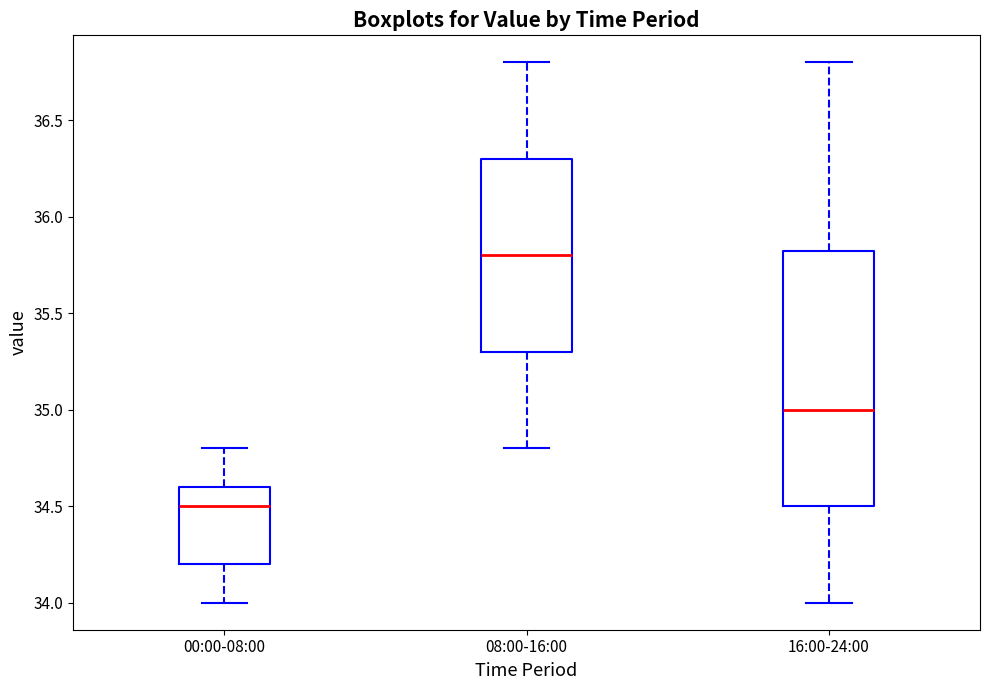

Reading left to right, read every box against the y-axis: the position of its median line, the range the box covers, and the ends of its whiskers. The values are not printed on the chart, so give them approximately, as read against the axis.

00:00-08:00: median 34.50, box 34.20 to 34.60, whiskers 34.00 to 34.80
08:00-16:00: median 35.80, box 35.30 to 36.30, whiskers 34.80 to 36.80
16:00-24:00: median 35.00, box 34.50 to 35.85, whiskers 34.00 to 36.80